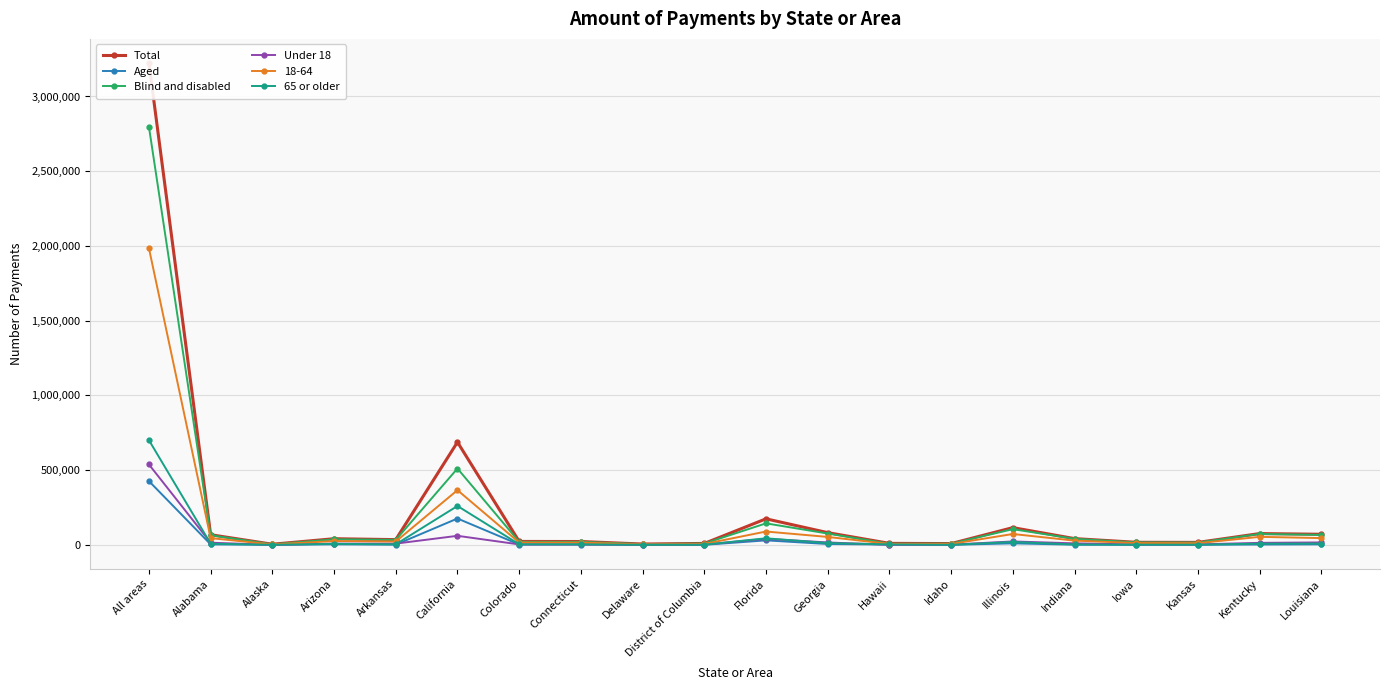

Reading left to right, transcribe all the data shown in this chart.

Total: 3224059	68187	4514	41421	35360	687586	23174	22633	5791	9865	174538	82096	10333	8872	115678	42168	17466	16817	75864	71105
Aged: 426941	3484	592	3904	1681	176581	2538	2221	332	572	30370	6055	2393	362	10401	1406	776	815	2790	3893
Blind and disabled: 2797119	64702	3922	37517	33679	511005	20636	20411	5459	9293	144169	76041	7940	8510	105278	40762	16689	16003	73074	67212
Under 18: 538306	14706	502	8575	8679	60824	3301	3376	1579	2270	40694	16322	756	1902	23113	10435	3285	3537	13739	16593
65 or older: 700706	7979	880	7000	3874	260462	4036	4046	649	1329	44292	12396	3258	698	19527	3059	1624	1704	8180	8840